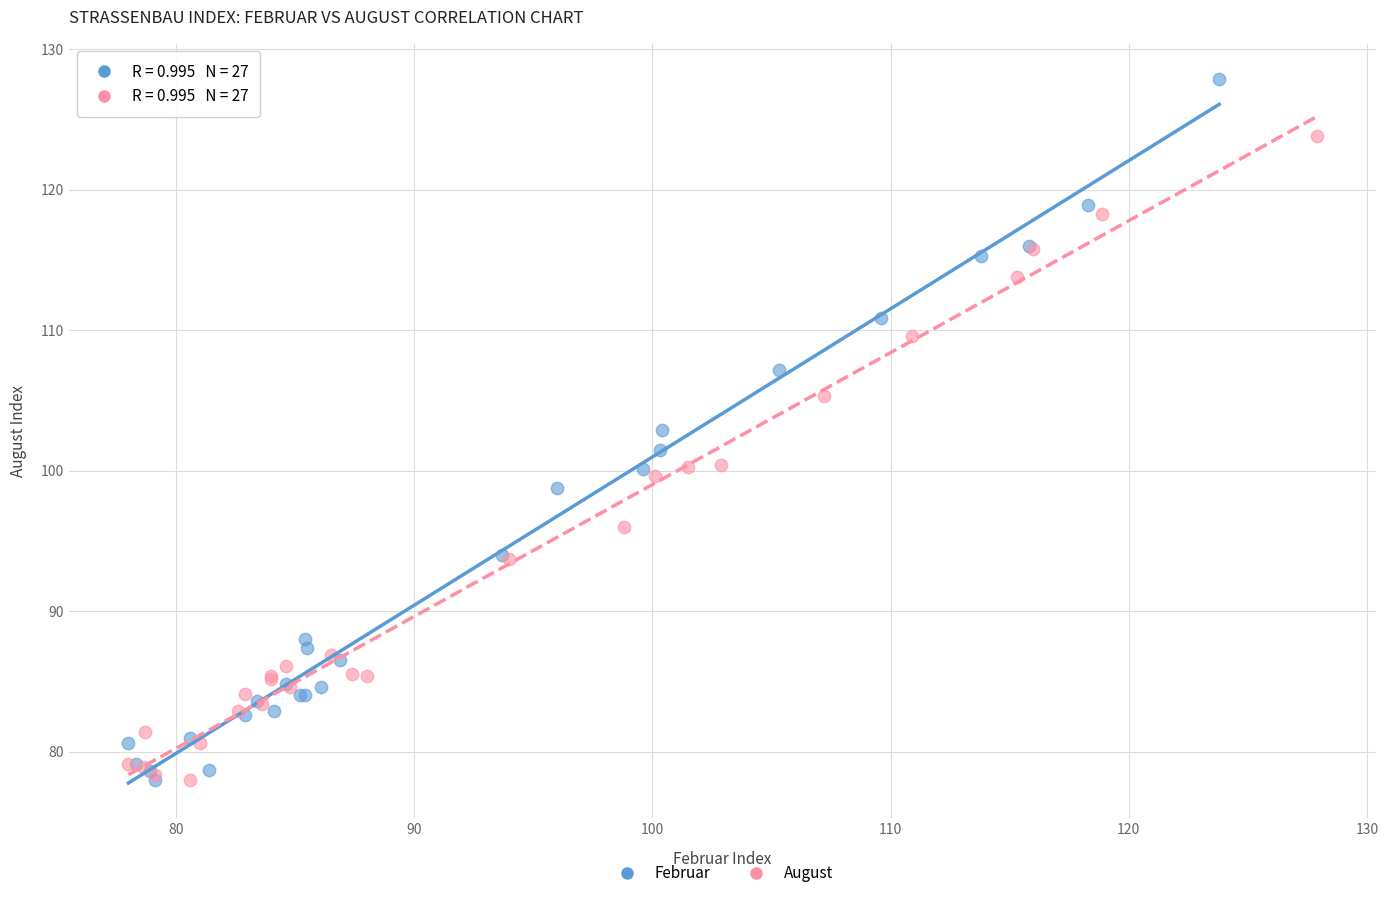

Which series has the widest spread of Y values?

Februar